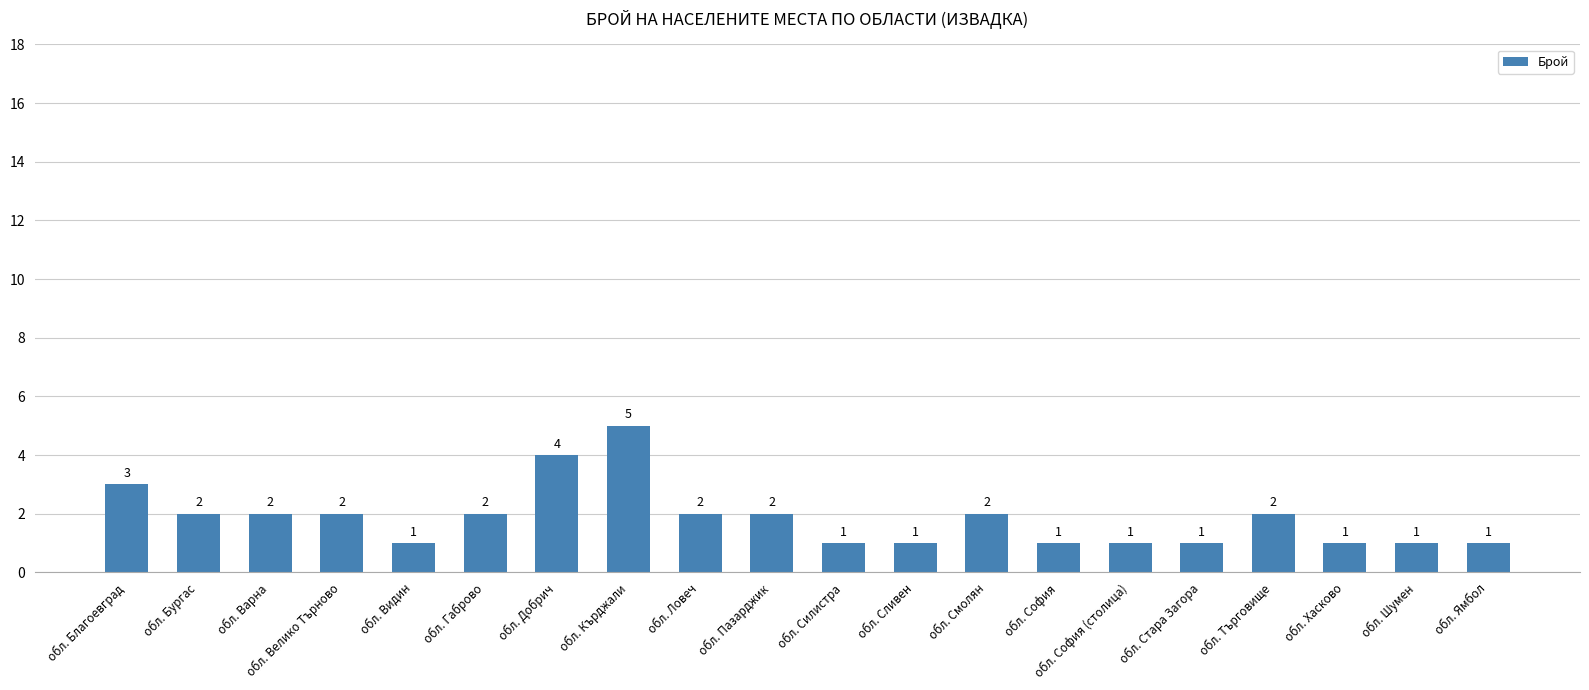

What is the difference between the maximum and second lowest values?

4